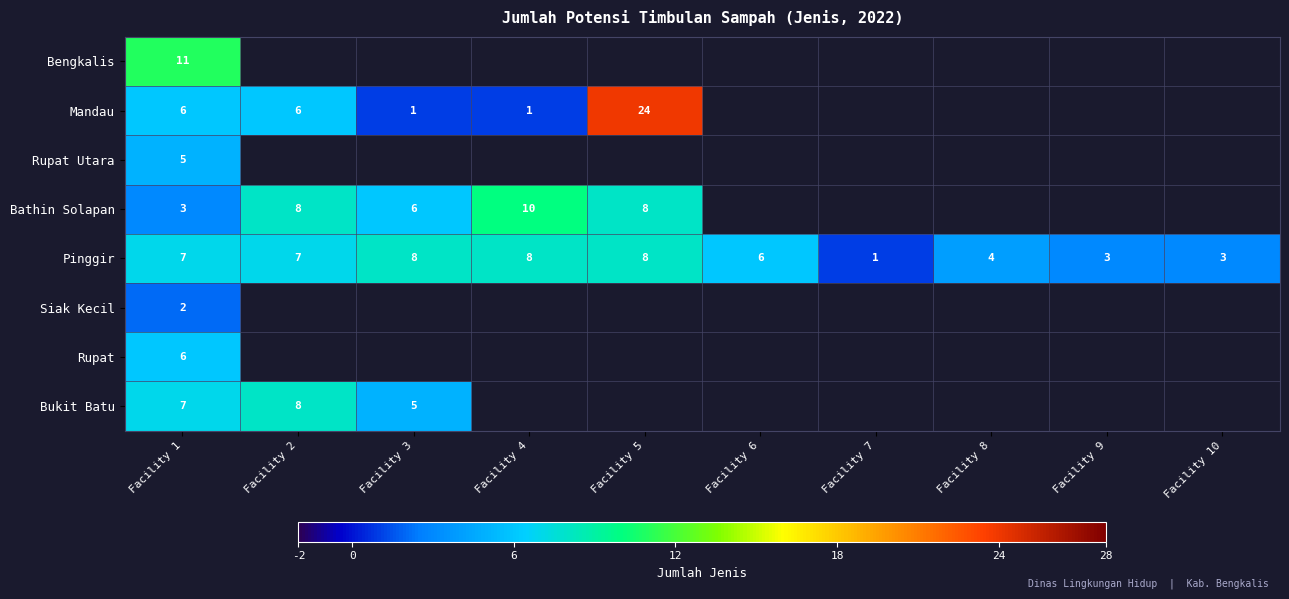

What is the total value across all series at Facility 1?

47